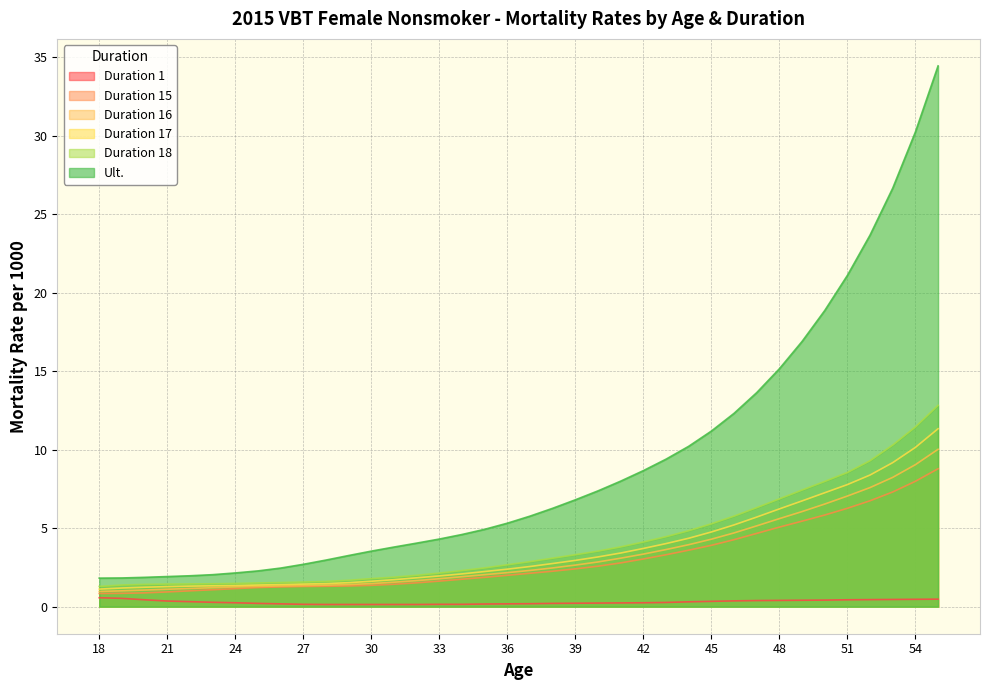

What is the approximate value of Duration 16 at 45?

4.3